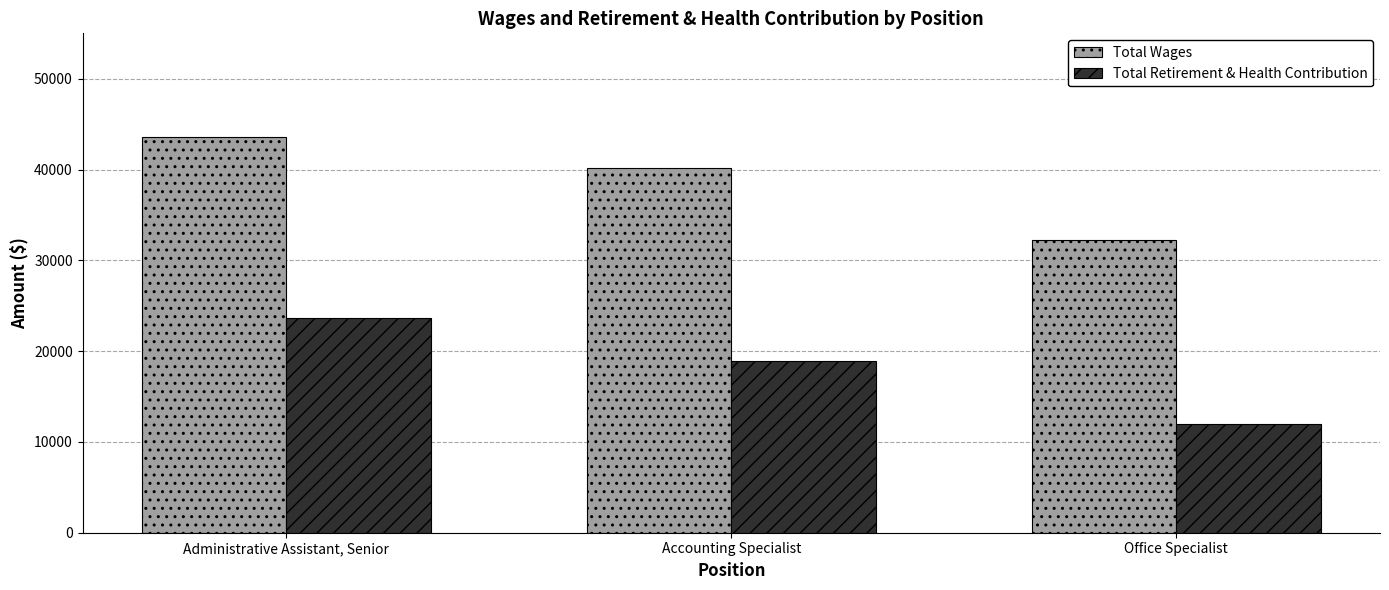

The Total Wages series shows 66173 at Accounting Specialist. True or false?

False